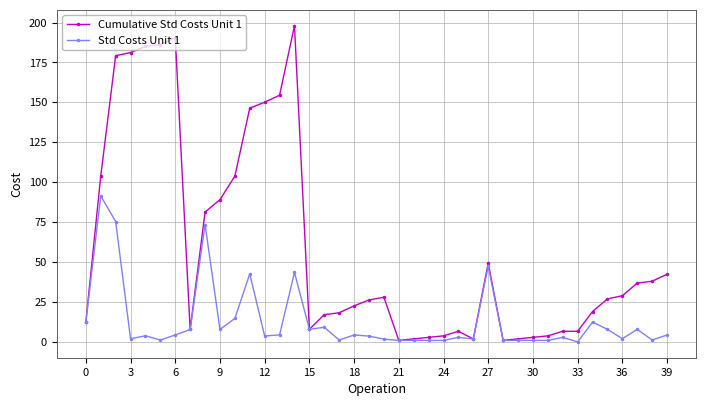

True or false: Cumulative Std Costs Unit 1 has more than 1 interior local peaks.

True